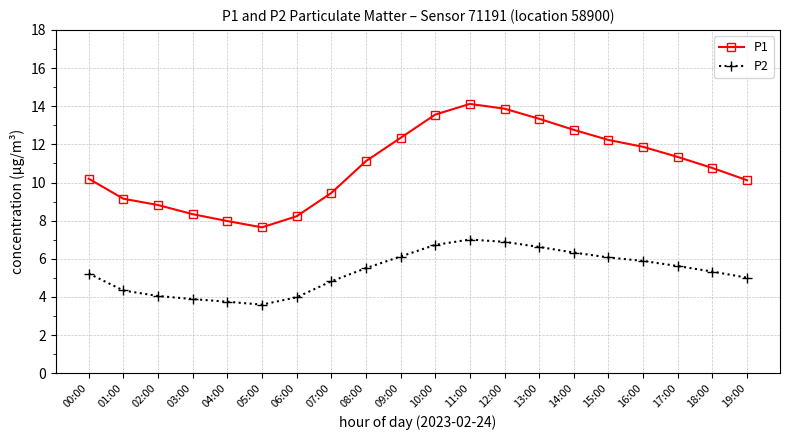

What is the value of the P2 point at the 12th from the left?

7.0